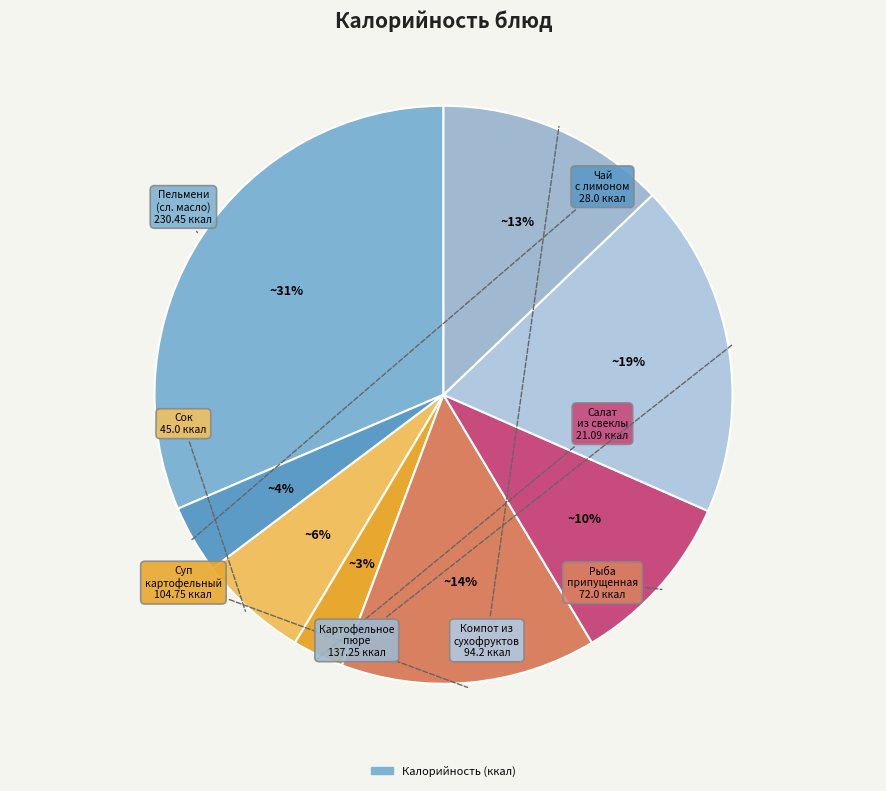

To the nearest percent, what is the average slice percentage?

12%